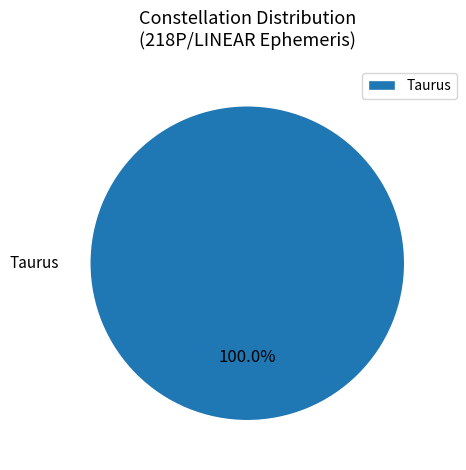

What is the majority slice?

Taurus